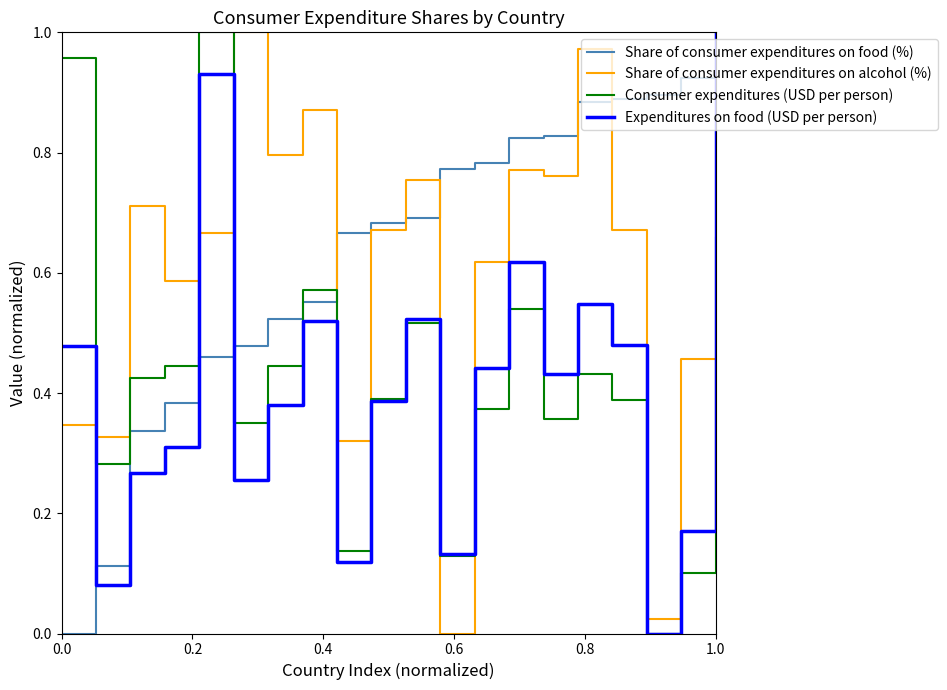

How many interior local valleys does the Expenditures on food (USD per person) series have?

6